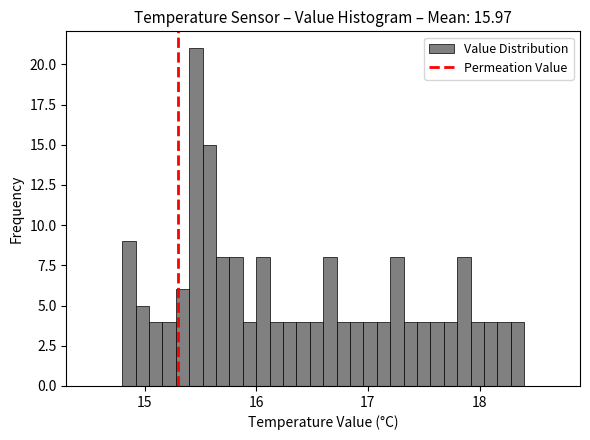

Around what value on the x-axis is the tallest bar? Give the approximate position of its centre, as read against the axis.

15.5